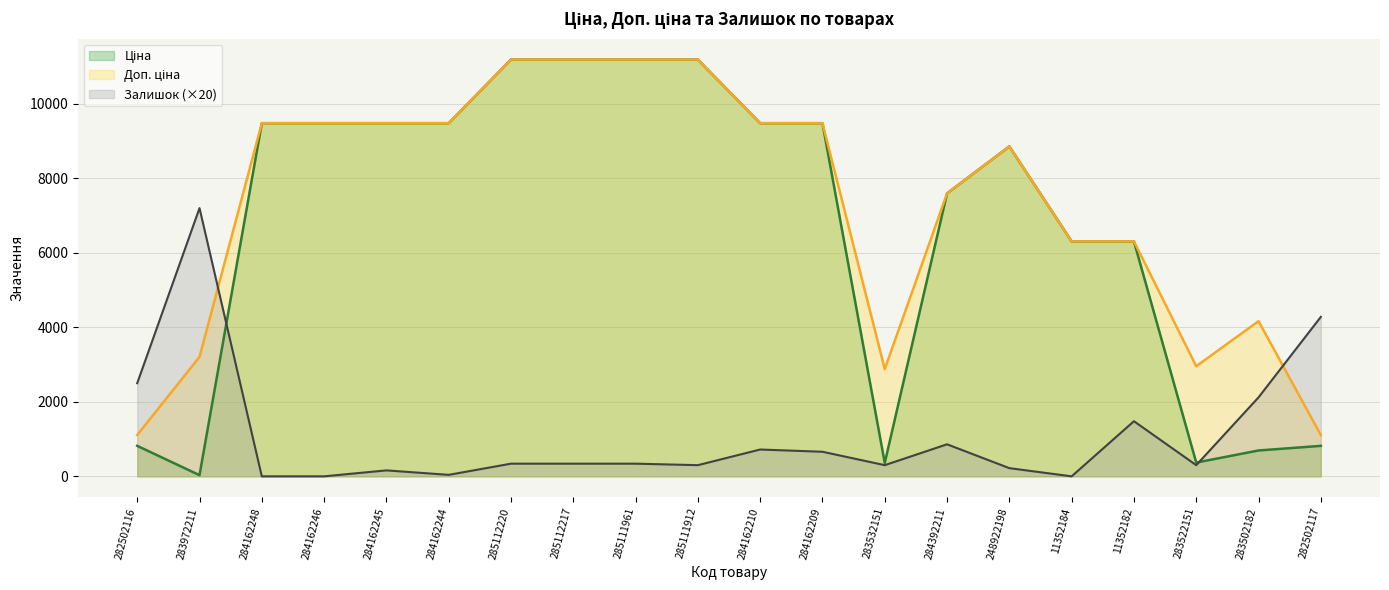

How many interior local peaks does the Доп. ціна series have?

2